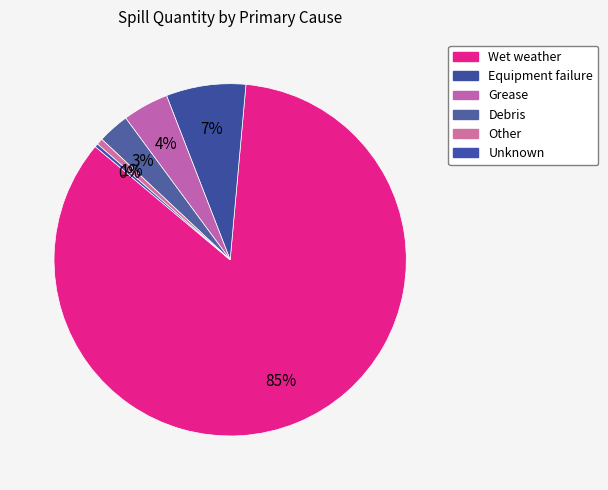

How many segments does this pie chart have?

6